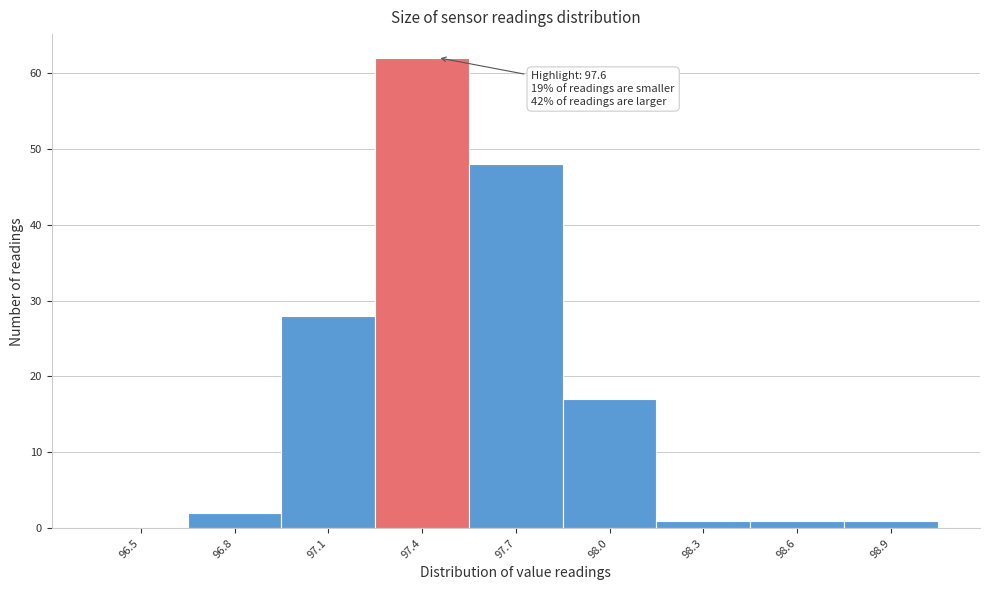

Reading right to left, extract all data points from this chart.

98.9=1	98.6=1	98.3=1	98.0=17	97.7=48	97.4=62	97.1=28	96.8=2	96.5=0